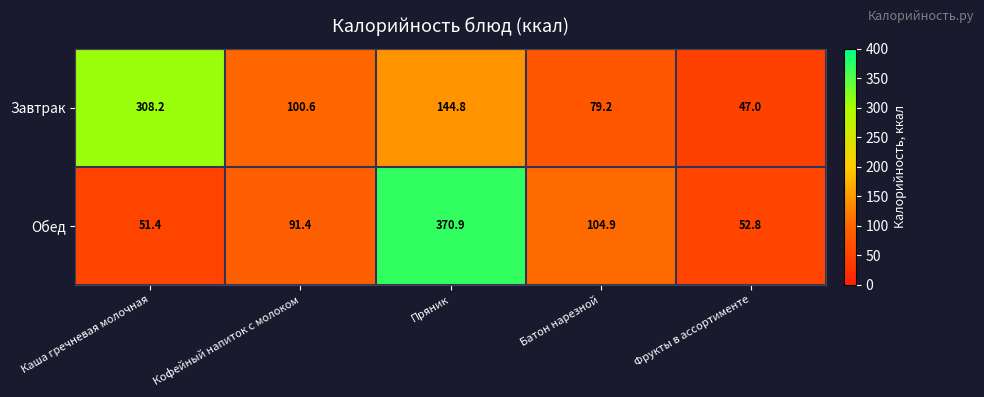

How many data points in Завтрак are above 100?

3